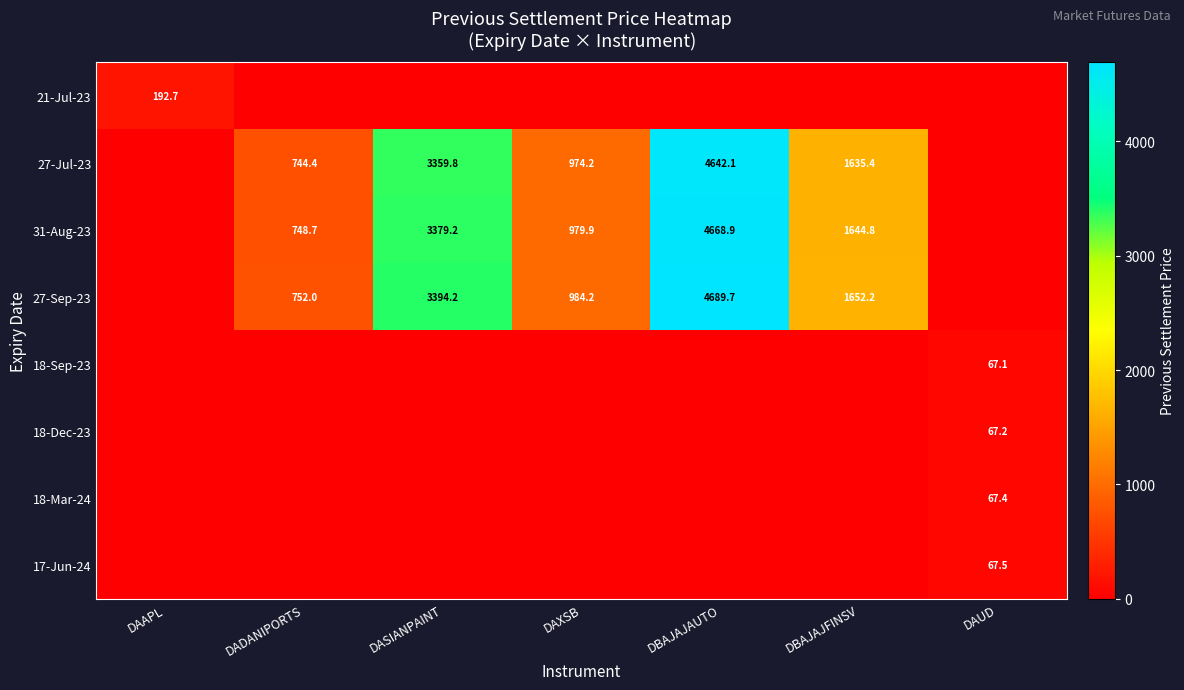

How many data points does each series have?

7